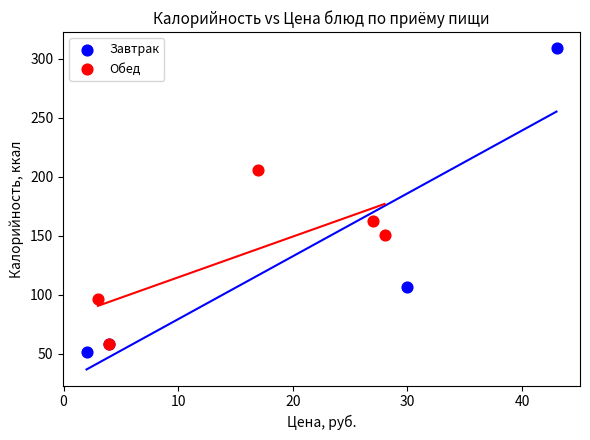

What are all the series names shown in the legend?

Завтрак, Обед